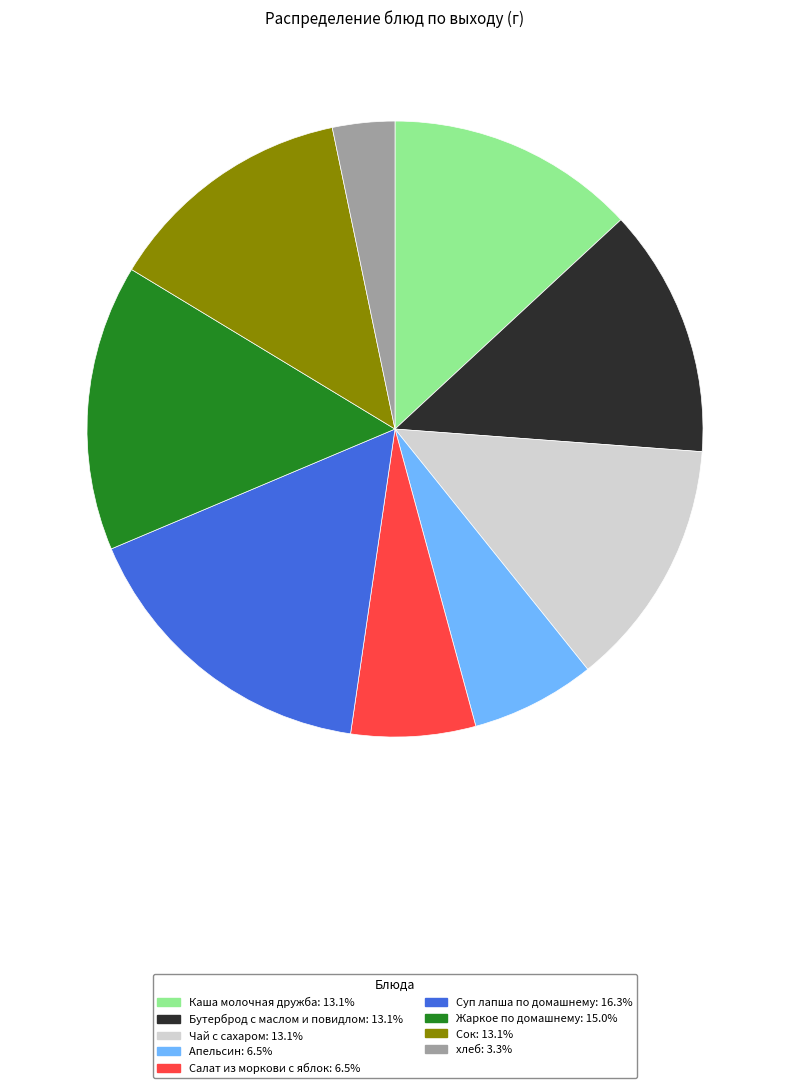

How many slices are in this pie chart?

9